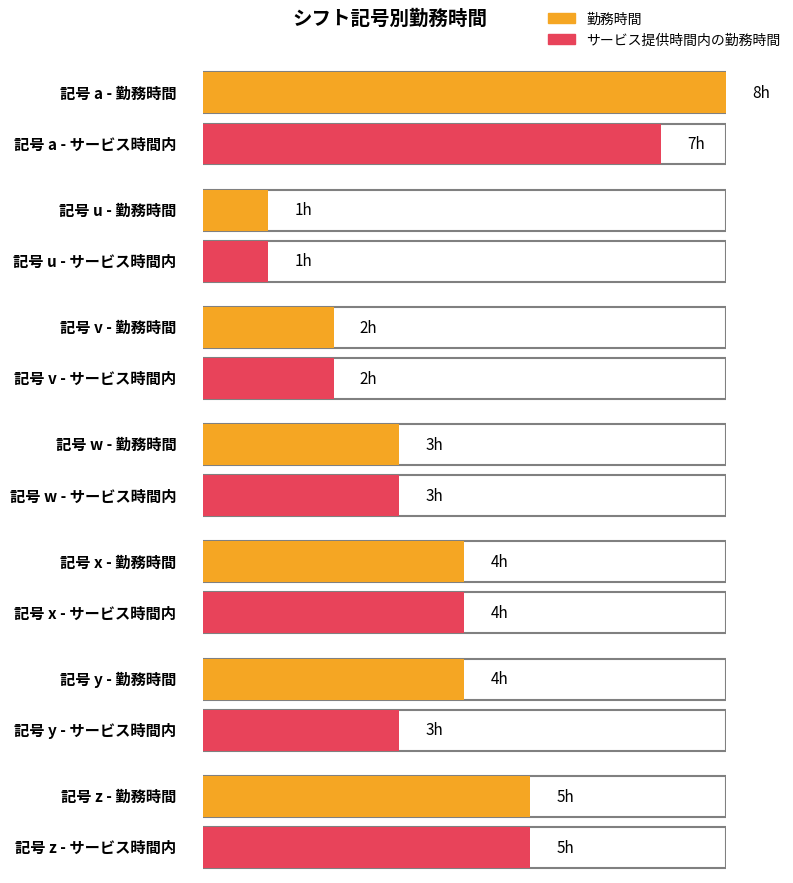

What is the greatest value displayed?

8